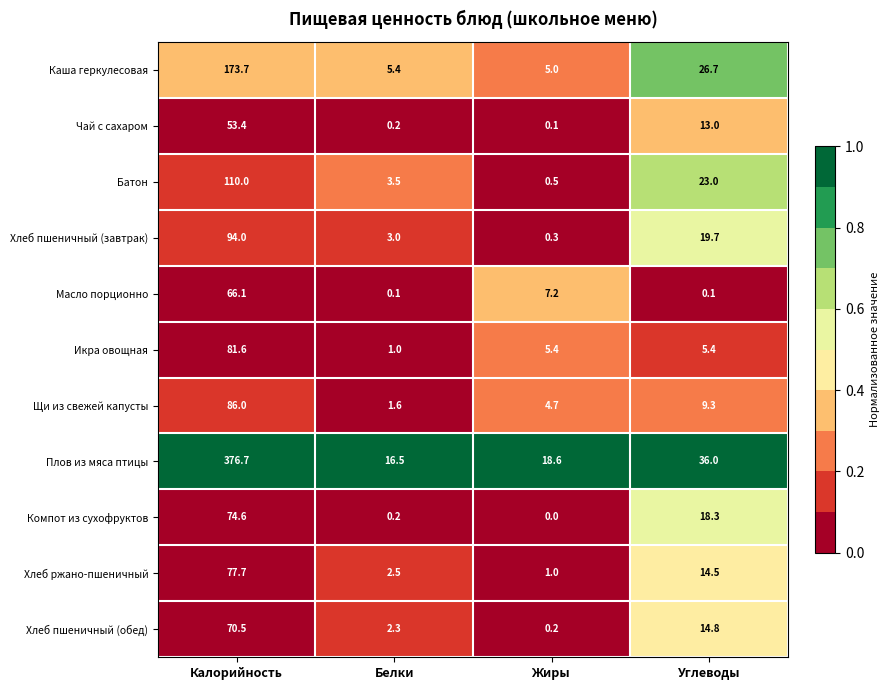

How many distinct data groups are displayed?

11